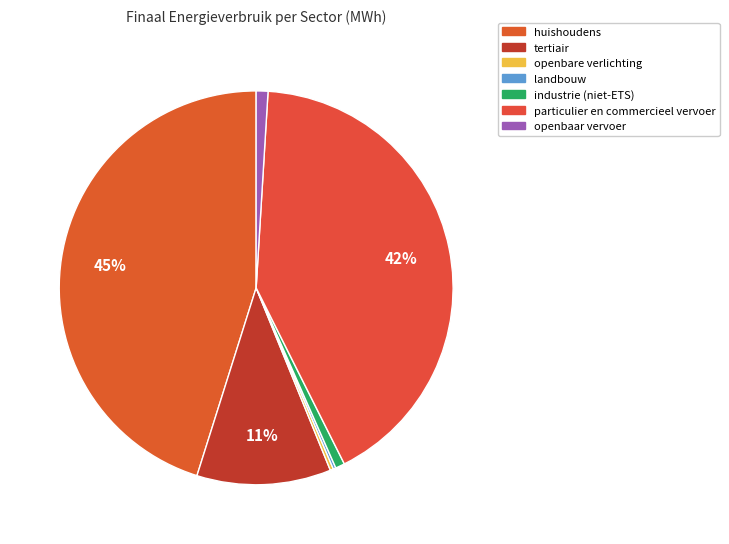

To the nearest percent, what is the difference between the largest and smallest slice percentages?

45%